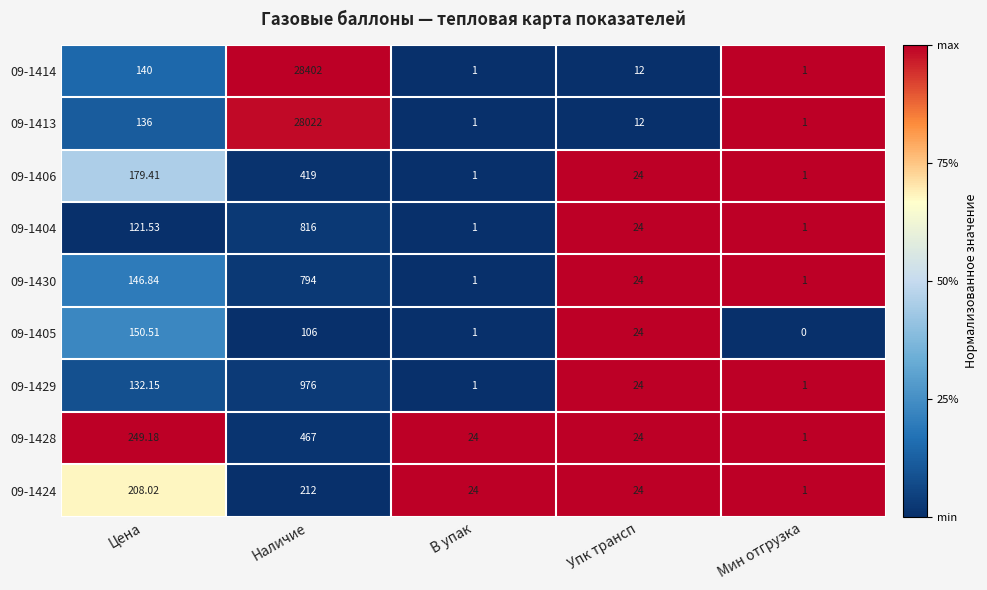

Count the number of categories in the chart.

5